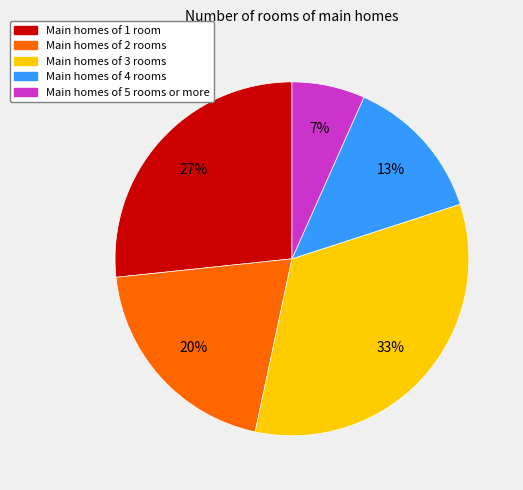

Does any single category account for the majority?

No